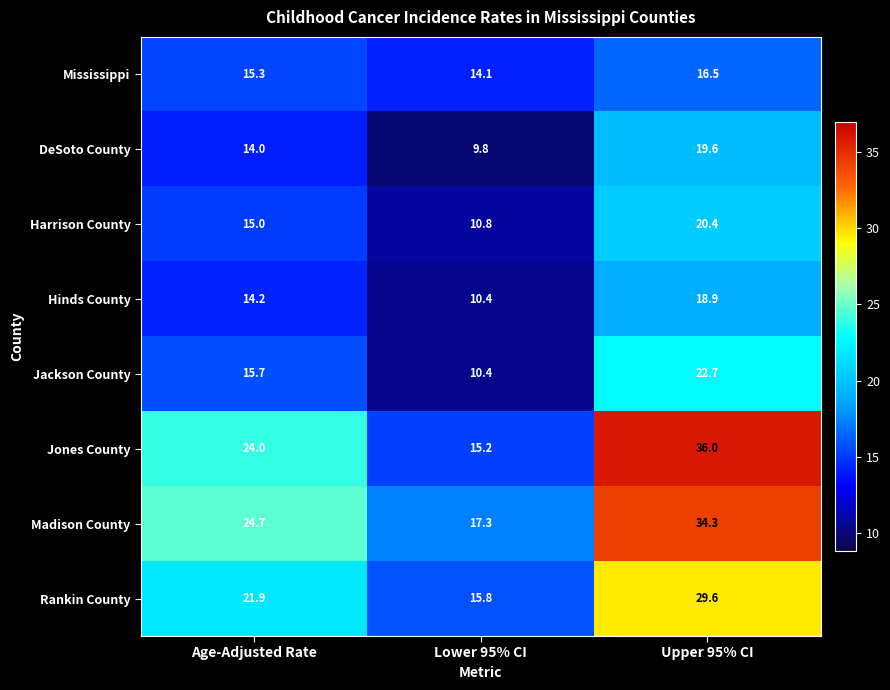

What is the difference between the maximum and minimum values in the DeSoto County series?

9.8